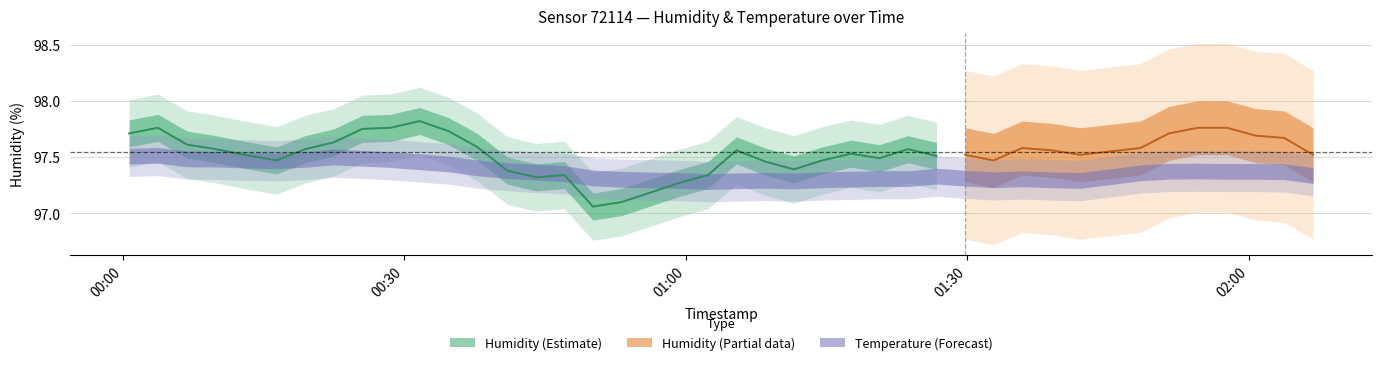

Reading right to left, transcribe all the data shown in this chart.

humidity_mid: 39=97.5	38=97.7	37=97.7	36=97.8	35=97.8	34=97.7	33=97.6	32=97.5	31=97.6	30=97.6	29=97.5	28=97.5	27=97.5	26=97.6	25=97.5	24=97.5	23=97.5	22=97.4	21=97.5	20=97.6	19=97.3	18=97.3	17=97.1	16=97.1	15=97.3	14=97.3	13=97.4	12=97.6	11=97.7	10=97.8	9=97.8	8=97.8	7=97.6	6=97.6	5=97.5	4=97.5	3=97.6	2=97.6	1=97.8	0=97.7
temperature_mid: 39=-1.4	38=-1.1	37=-1.1	36=-1.1	35=-1.1	34=-1.1	33=-1.2	32=-1.7	31=-1.6	30=-1.6	29=-1.6	28=-1.5	27=-1.4	26=-1.6	25=-1.5	24=-1.6	23=-1.6	22=-1.7	21=-1.6	20=-1.7	19=-1.7	18=-1.7	17=-1.6	16=-1.5	15=-1.2	14=-1.2	13=-1.1	12=-0.9	11=-0.7	10=-0.6	9=-0.4	8=-0.3	7=-0.3	6=-0.4	5=-0.5	4=-0.5	3=-0.4	2=-0.4	1=-0.2	0=-0.2